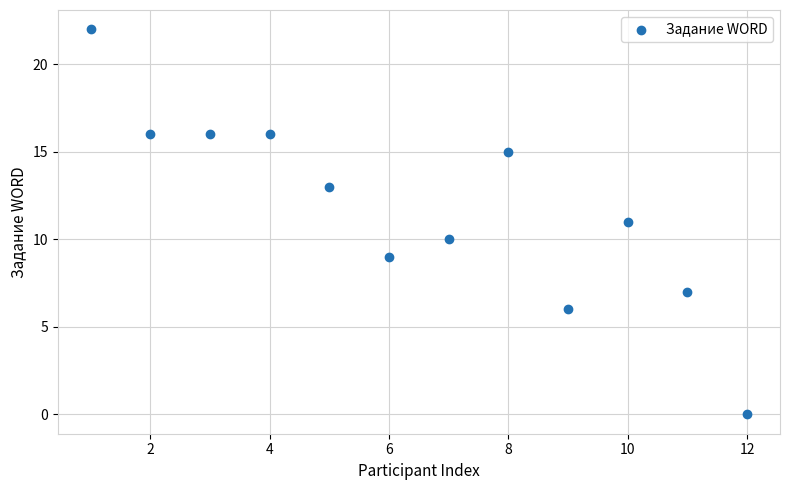

What is the average X value?

6